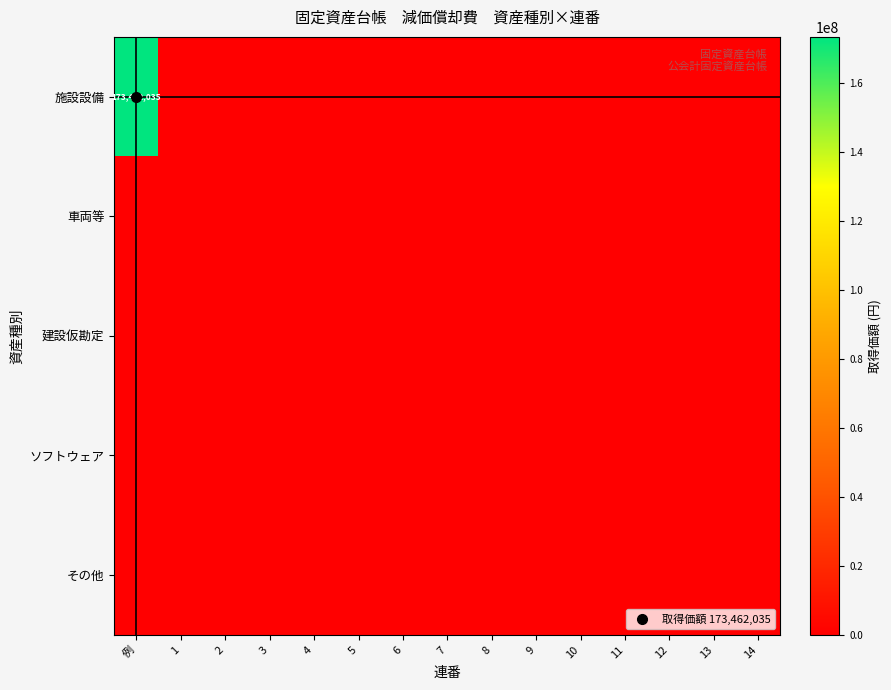

Is the value of 車両等 at 10 greater than the value of 施設設備 at 11?

No